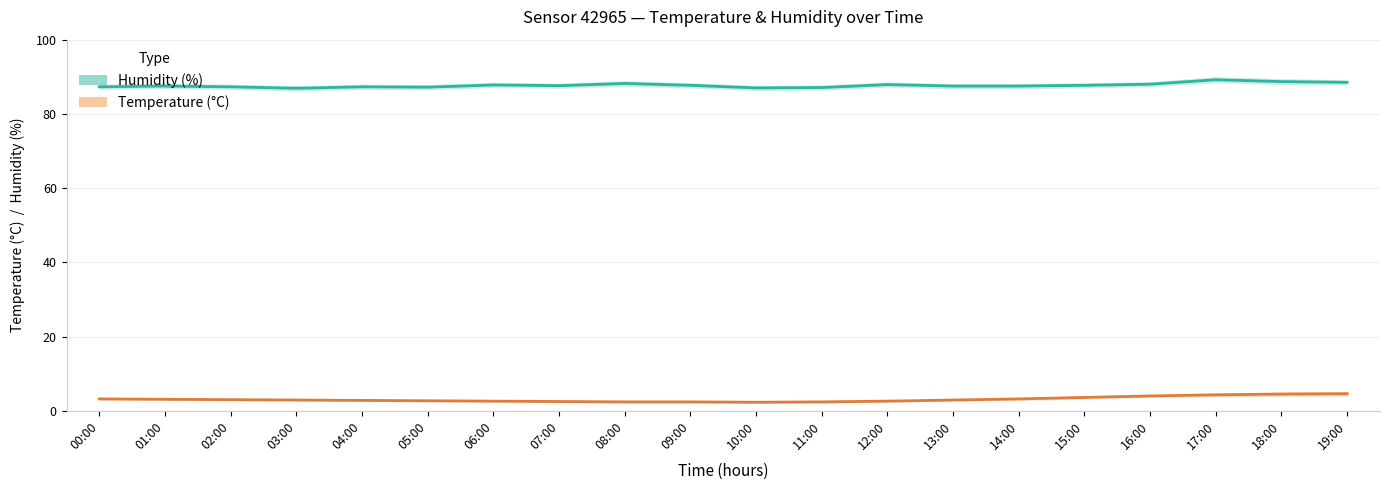

Which series has the largest range (max minus min)?

temperature